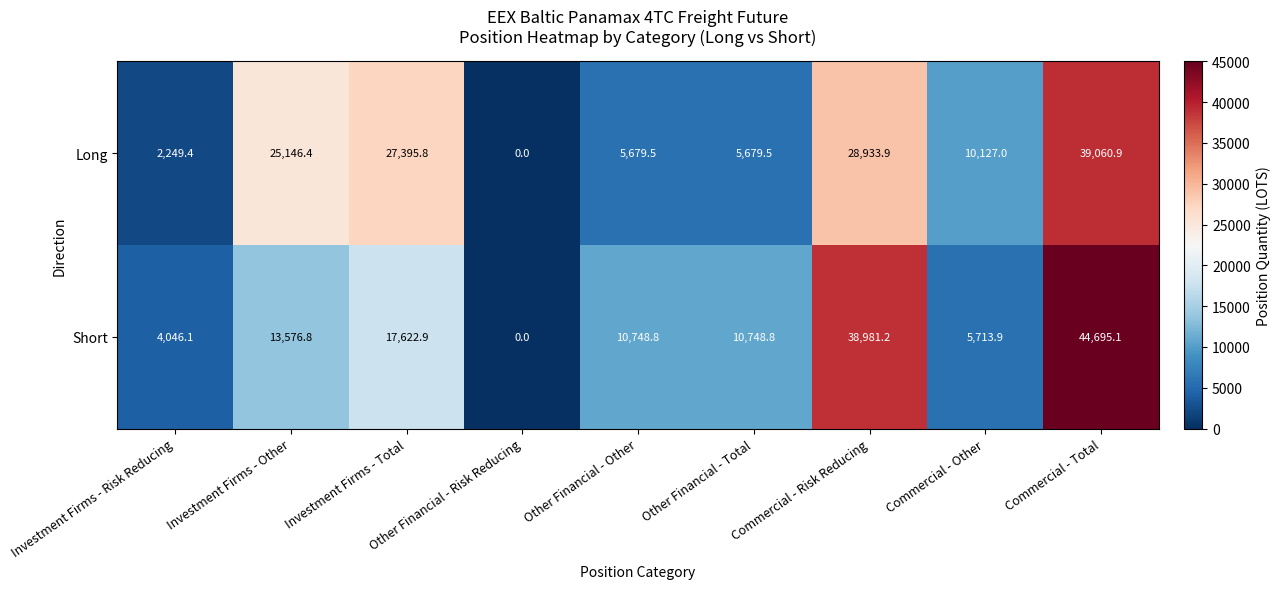

What is the greatest value displayed?

44695.1